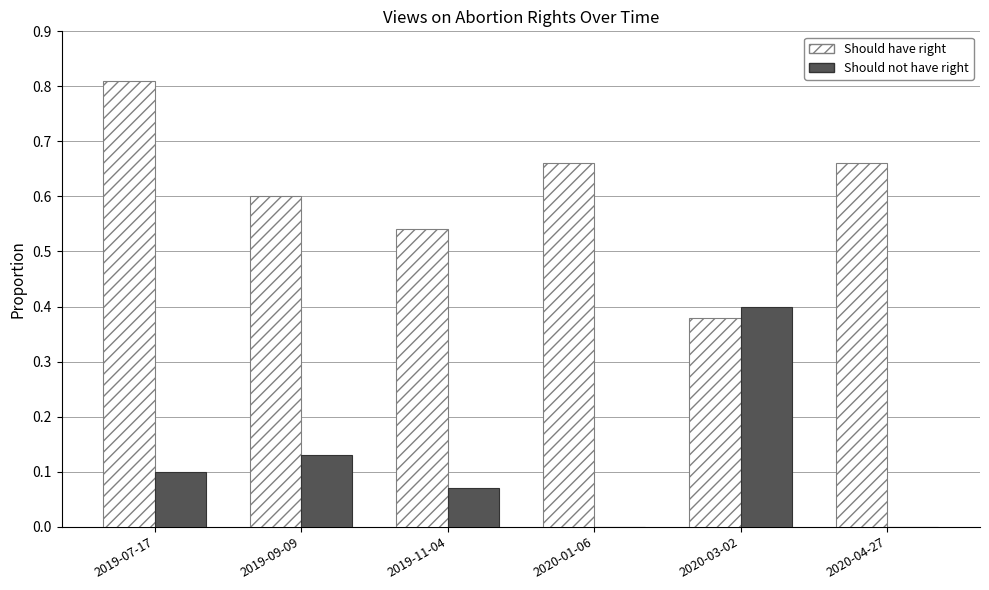

Which label corresponds to the largest value in the chart?

2019-07-17